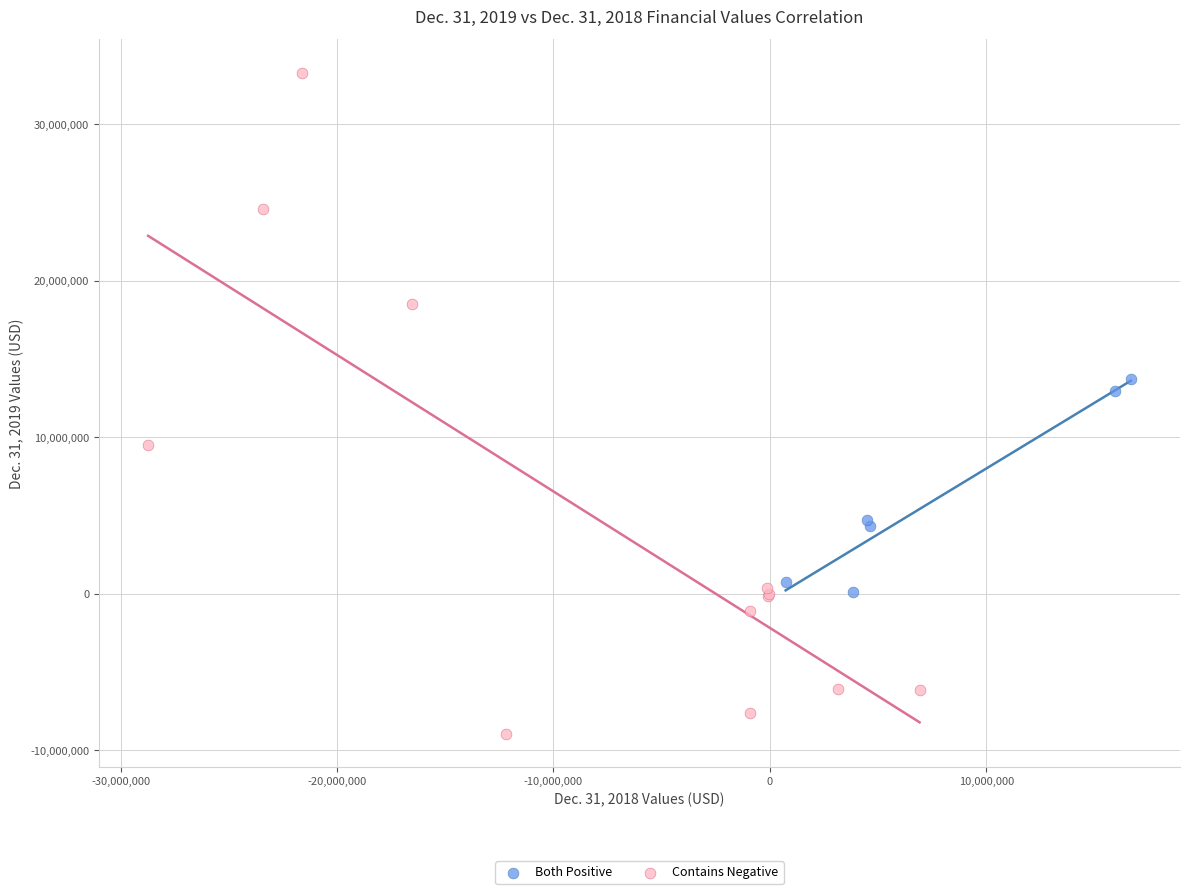

Which series contains the highest Y value?

Contains Negative